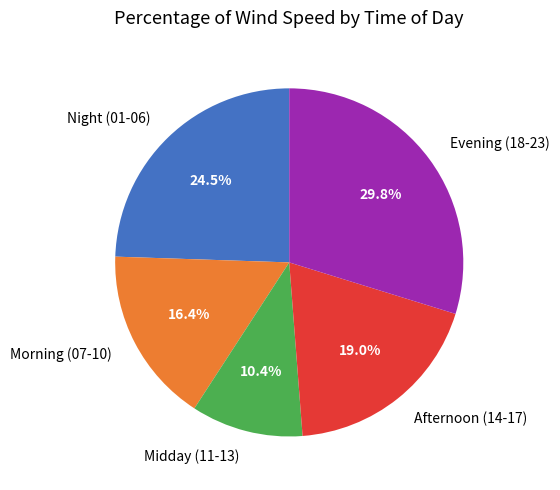

What portion of the pie excludes Morning (07-10)?

83.6%